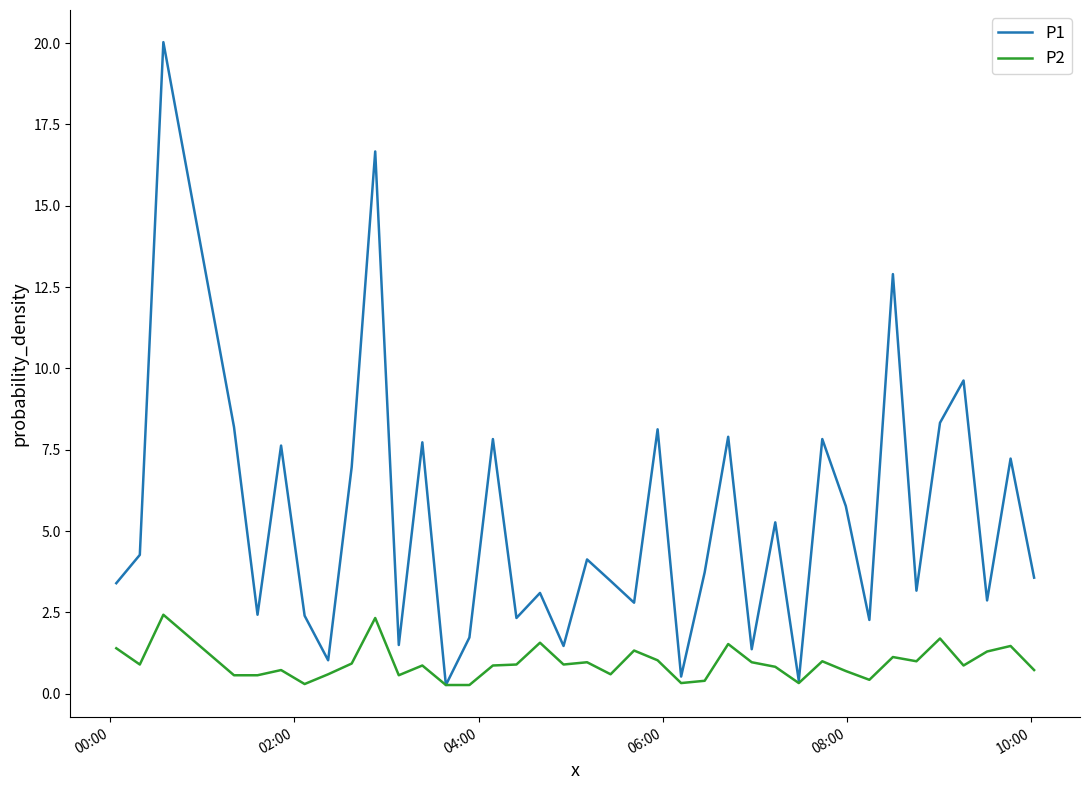

At how many categories does at least one series exceed 6?

14